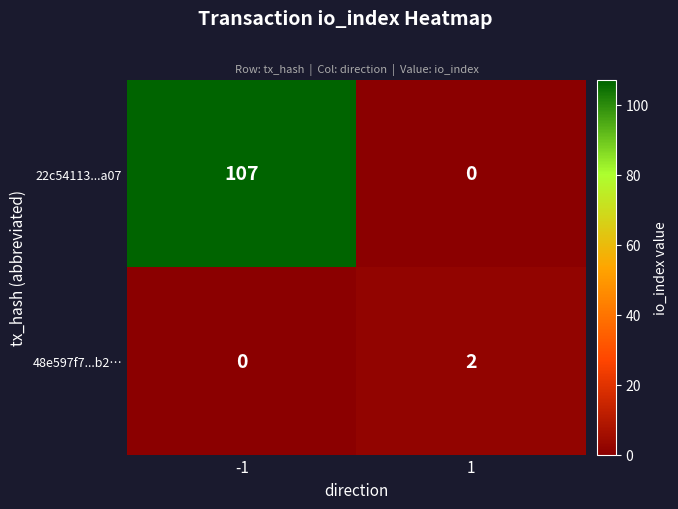

How many series are shown in this chart?

2